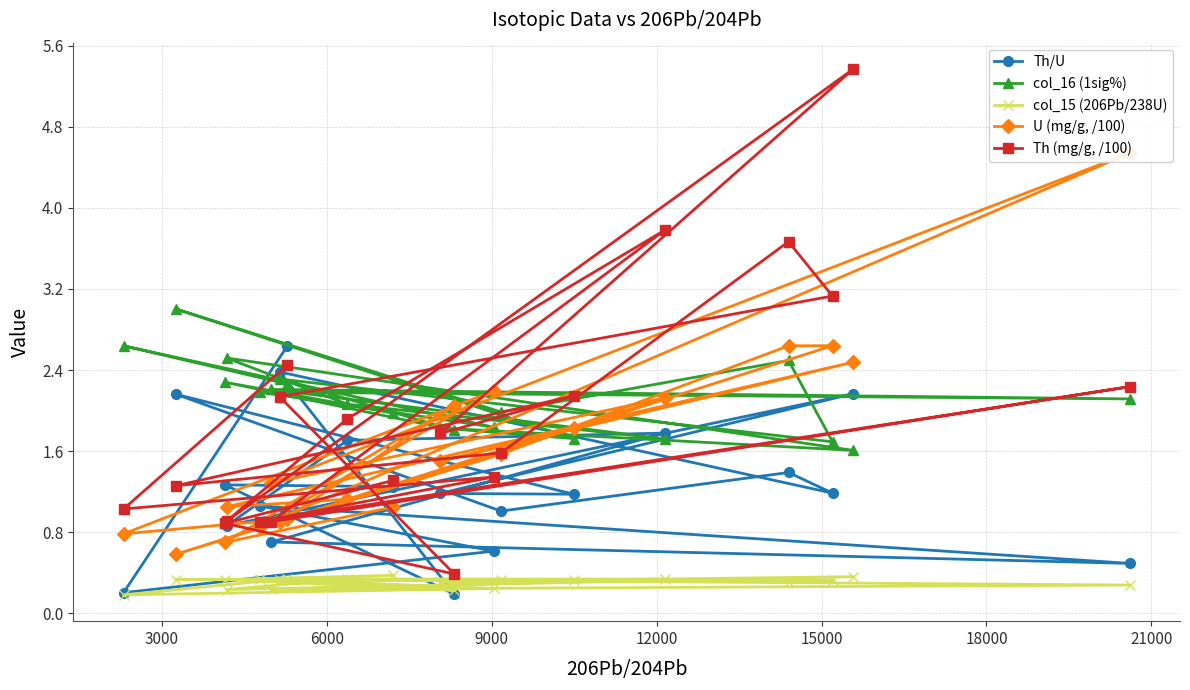

What is the value of the Th (mg/g, /100) point at the 10th from the left?

1.3